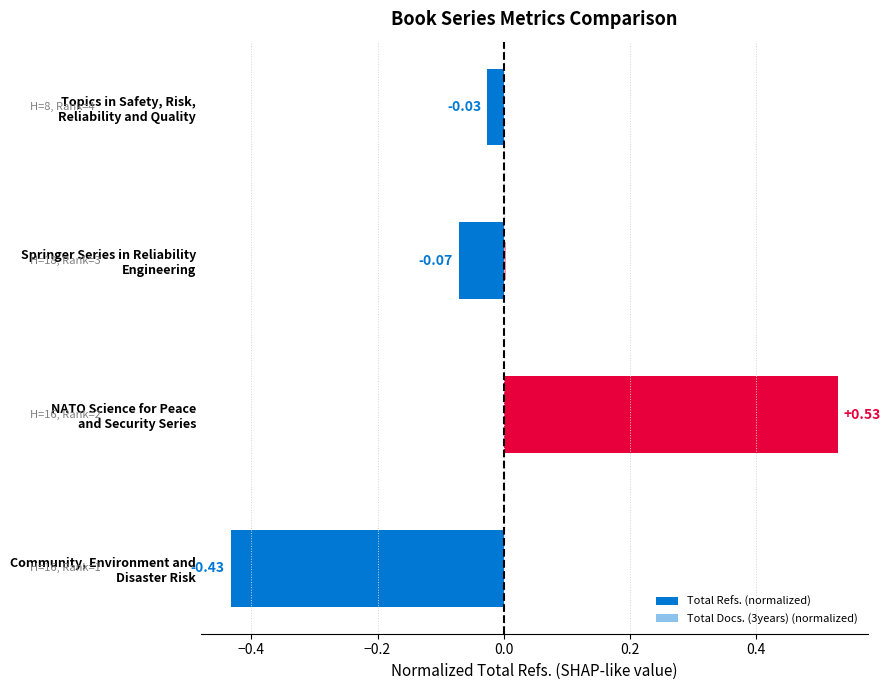

The Total Docs. (3years) (normalized) series shows 0.0 at NATO Science for Peace and Security Series. True or false?

True